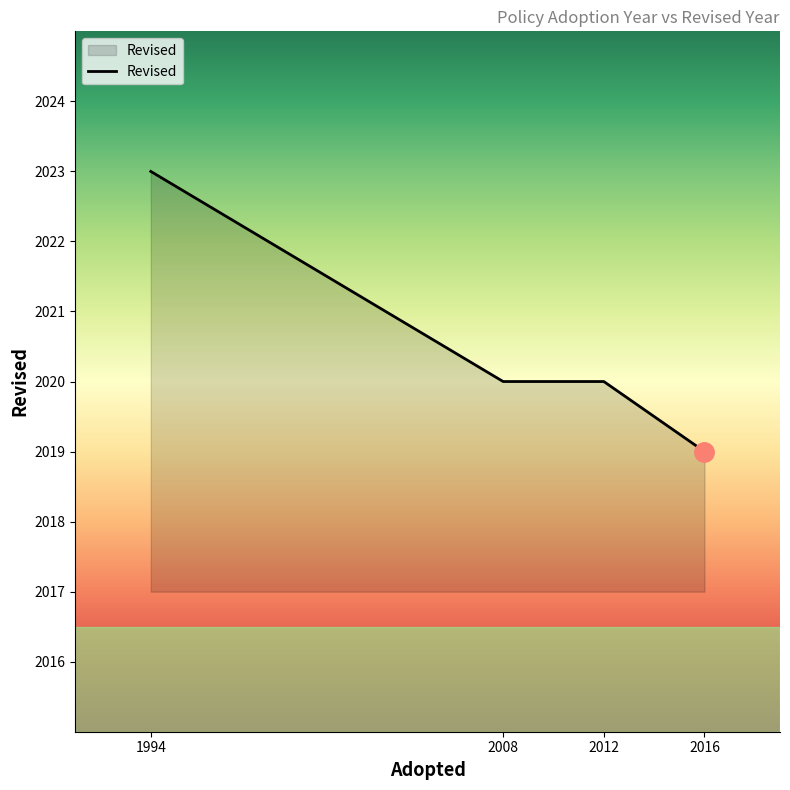

Read the value at 2016.

2019